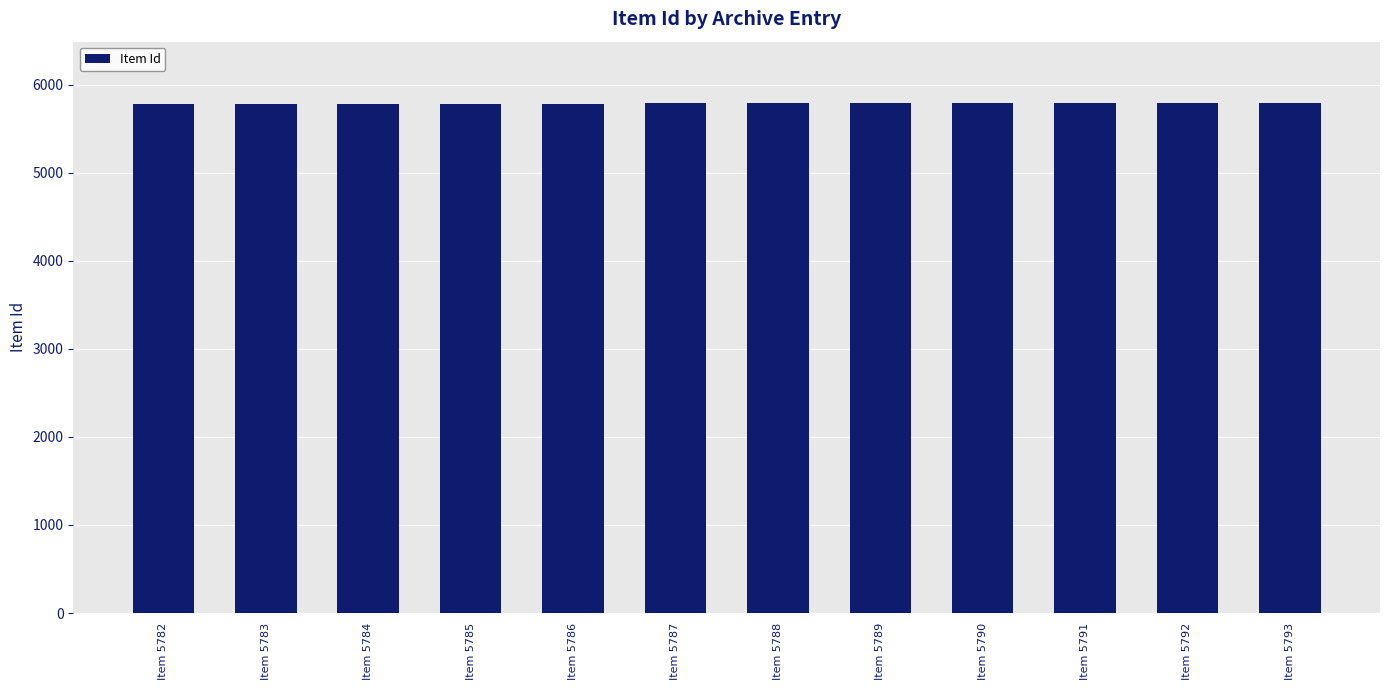

What is the difference between the maximum and second lowest values?

10